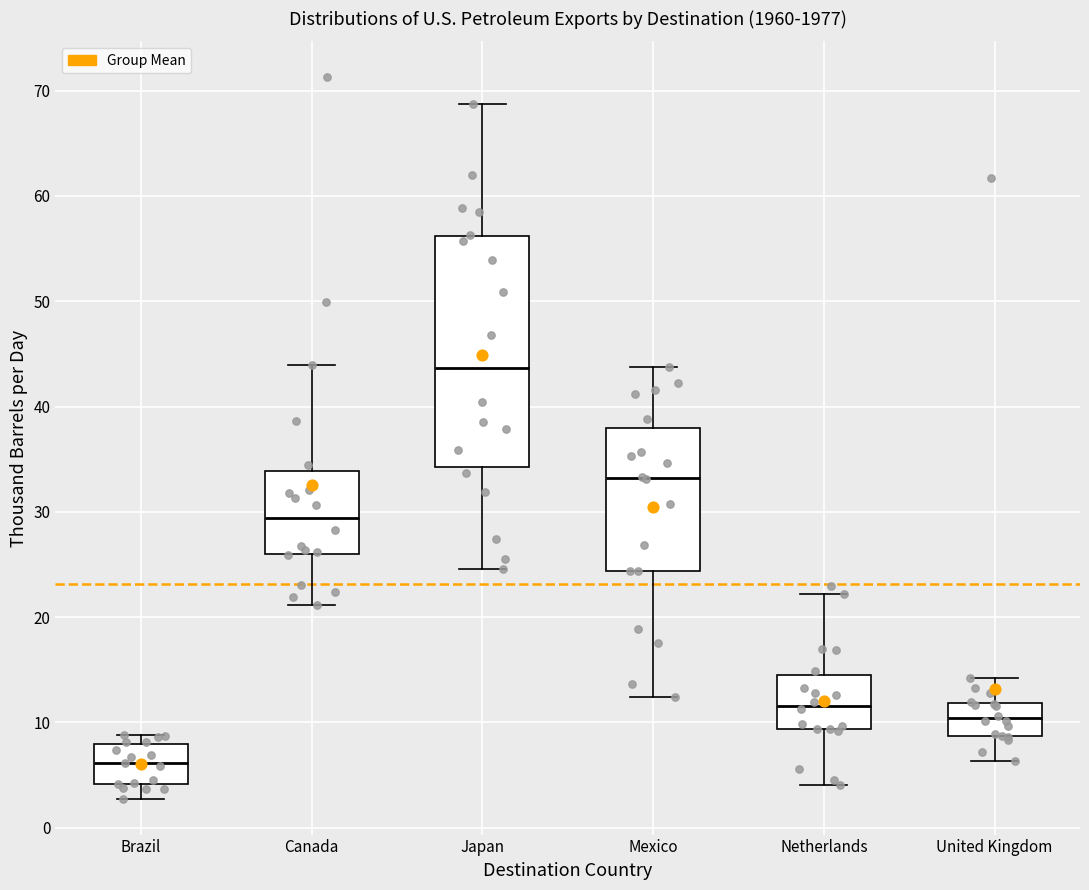

Reading left to right, transcribe this box plot: for each box, give where its median line is, the range the box spans, and where its two whiskers end, as read against the y-axis. The values are not printed on the chart, so give them approximately, as read against the axis.

Brazil: median 6, box 4 to 8, whiskers 3 to 9
Canada: median 29, box 26 to 34, whiskers 21 to 44
Japan: median 44, box 34 to 56, whiskers 25 to 69
Mexico: median 33, box 24 to 38, whiskers 12 to 44
Netherlands: median 12, box 9 to 14, whiskers 4 to 22
United Kingdom: median 10, box 9 to 12, whiskers 6 to 14